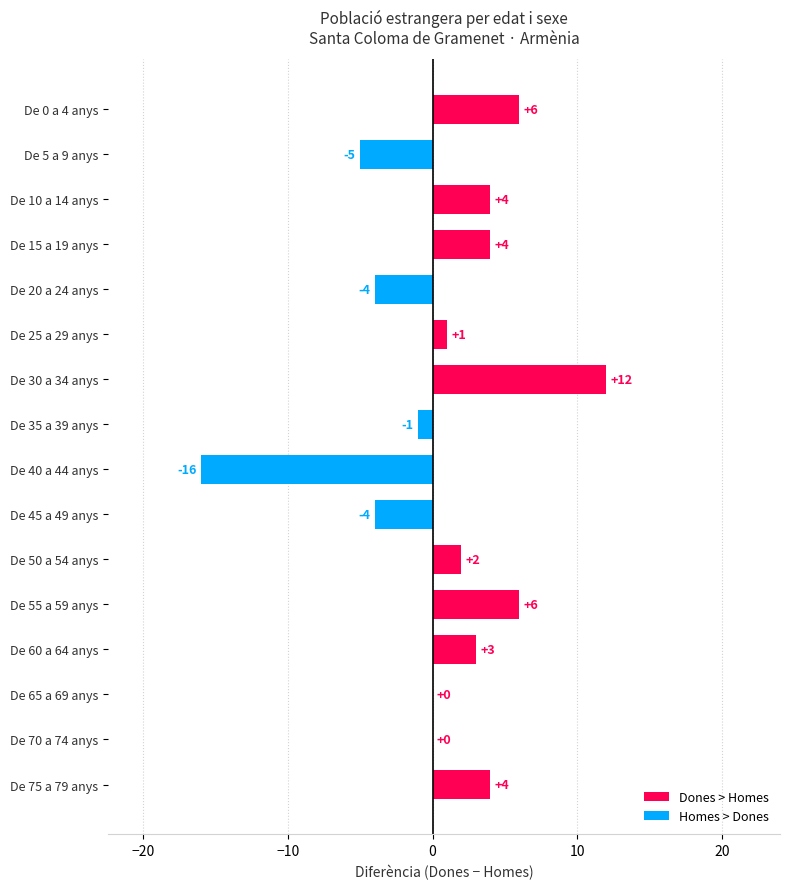

Are the bars horizontal?

Yes